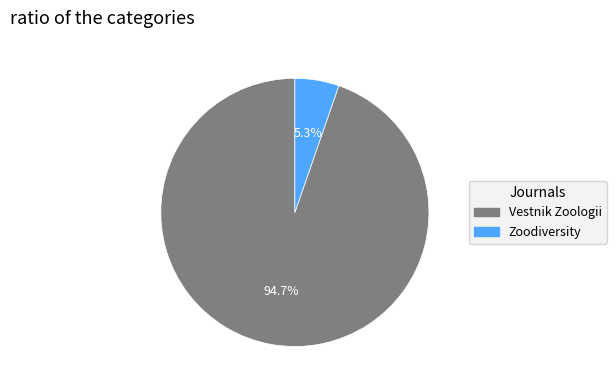

How many segments does this pie chart have?

2